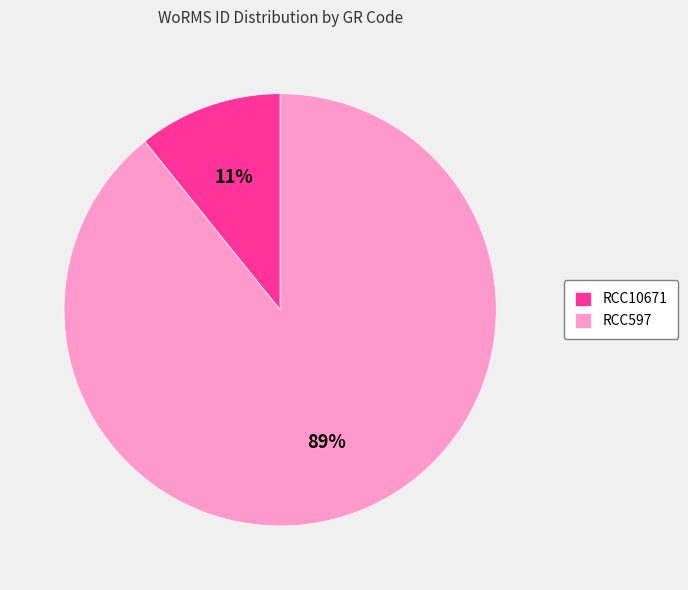

Between RCC597 and RCC10671, which is larger?

RCC597